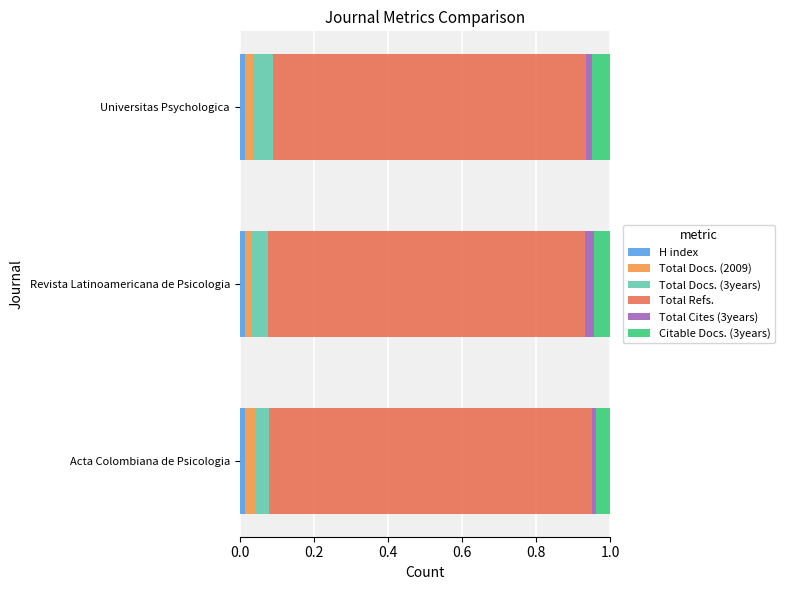

What are all the series names shown in the legend?

H index, Total Docs. (2009), Total Docs. (3years), Total Refs., Total Cites (3years), Citable Docs. (3years)